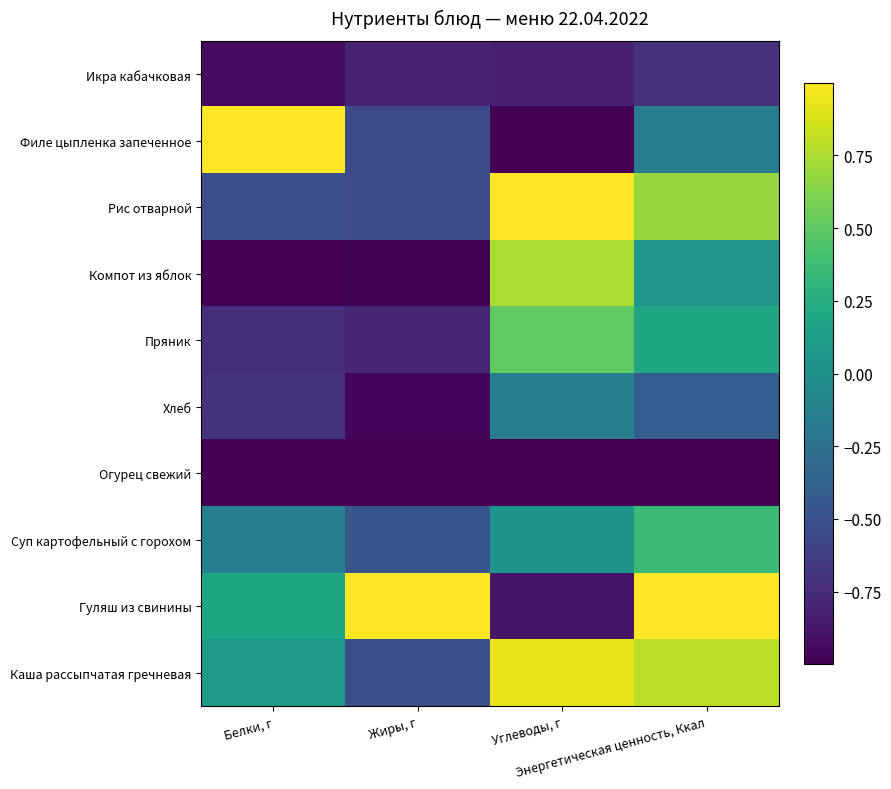

What is the total value across all series at Белки, г?

-3.8